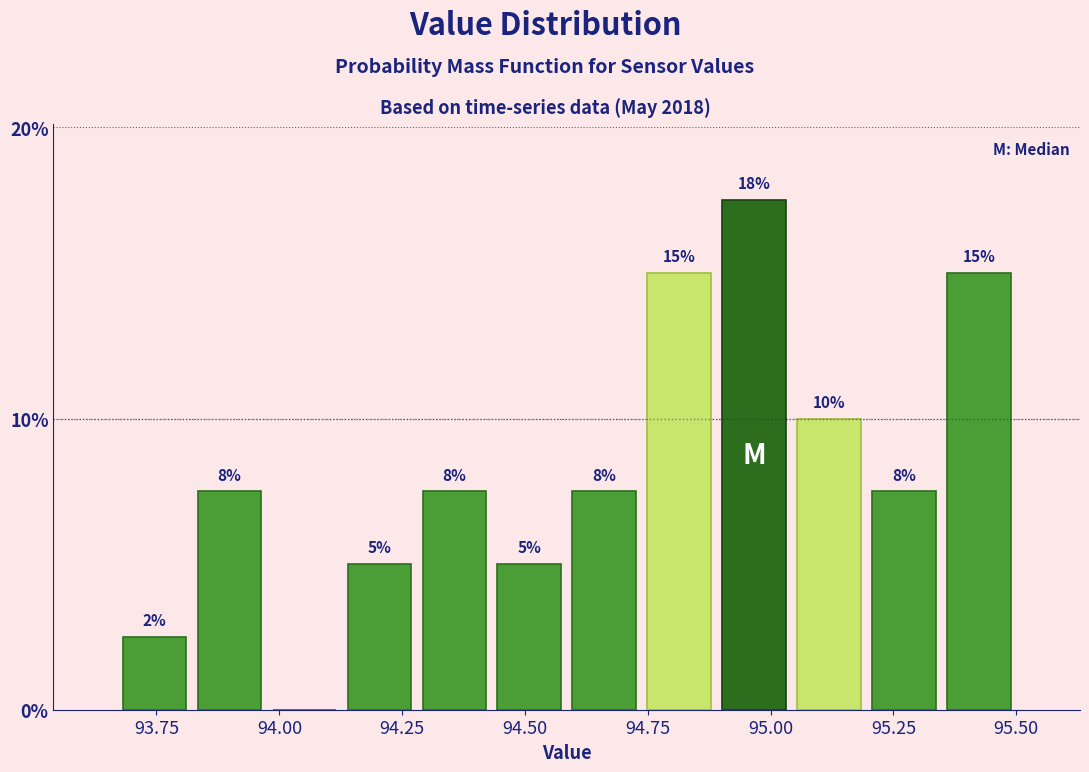

Around what value on the x-axis is the tallest bar? Give the approximate position of its centre, as read against the axis.

94.95